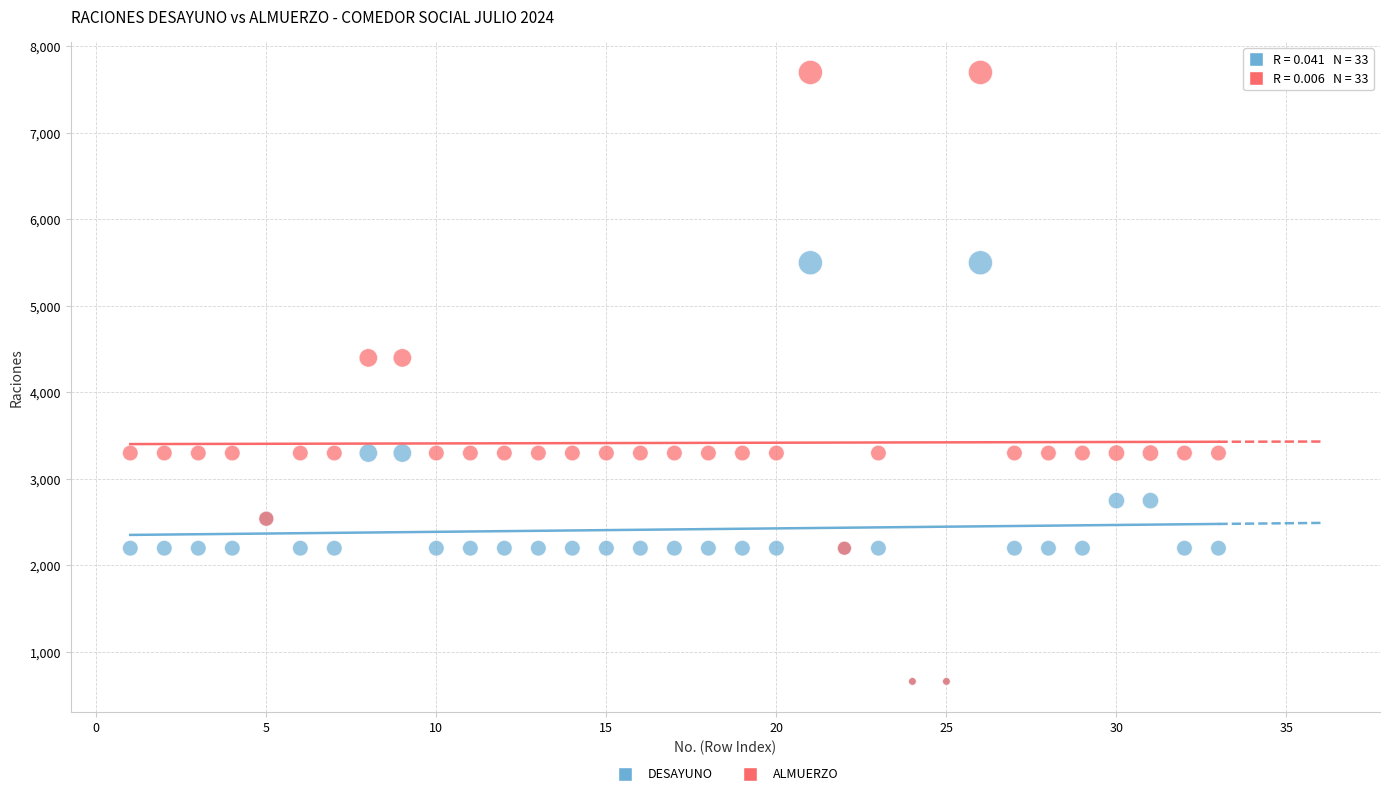

What are all the series names shown in the legend?

DESAYUNO, ALMUERZO